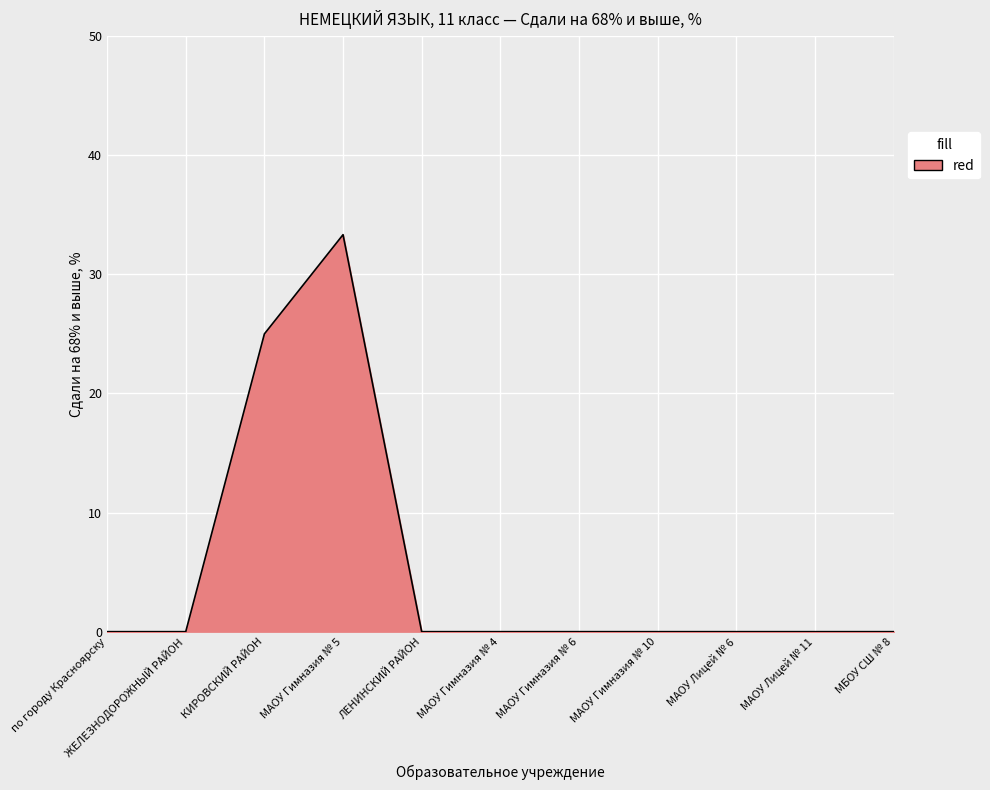

At which category does the data reach its first local peak?

МАОУ Гимназия № 5